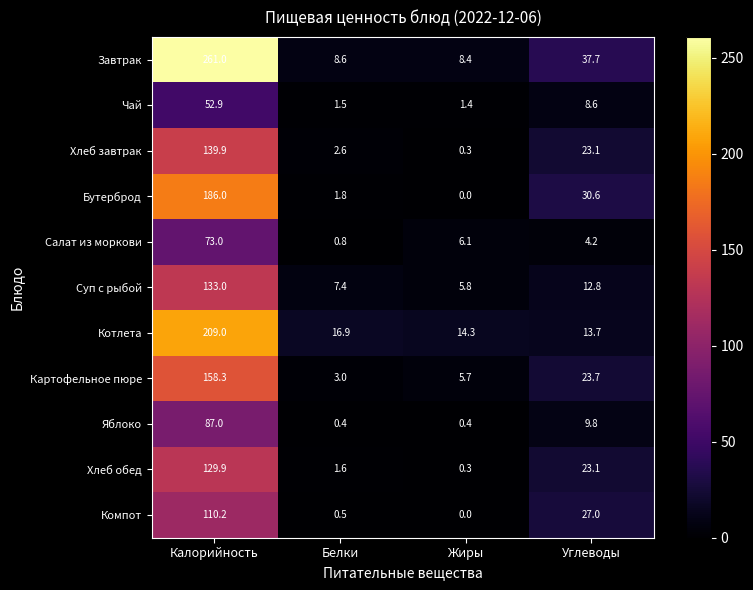

List the labels in order of Салат из моркови value, smallest first.

Белки, Углеводы, Жиры, Калорийность